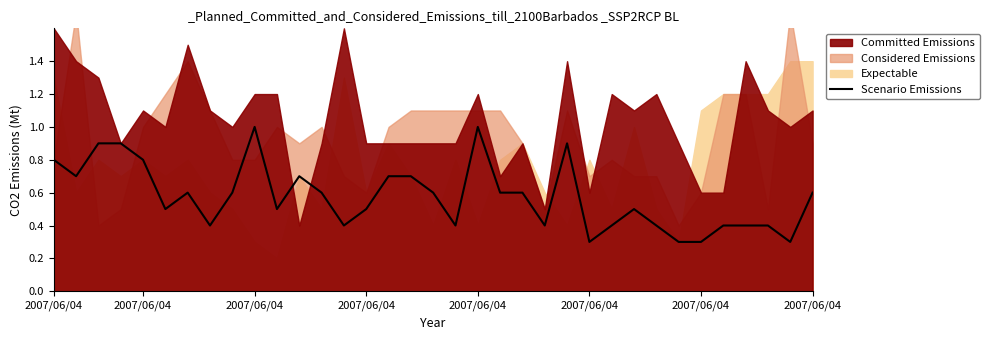

True or false: there are more than 1 points higher than both neighbors.

True